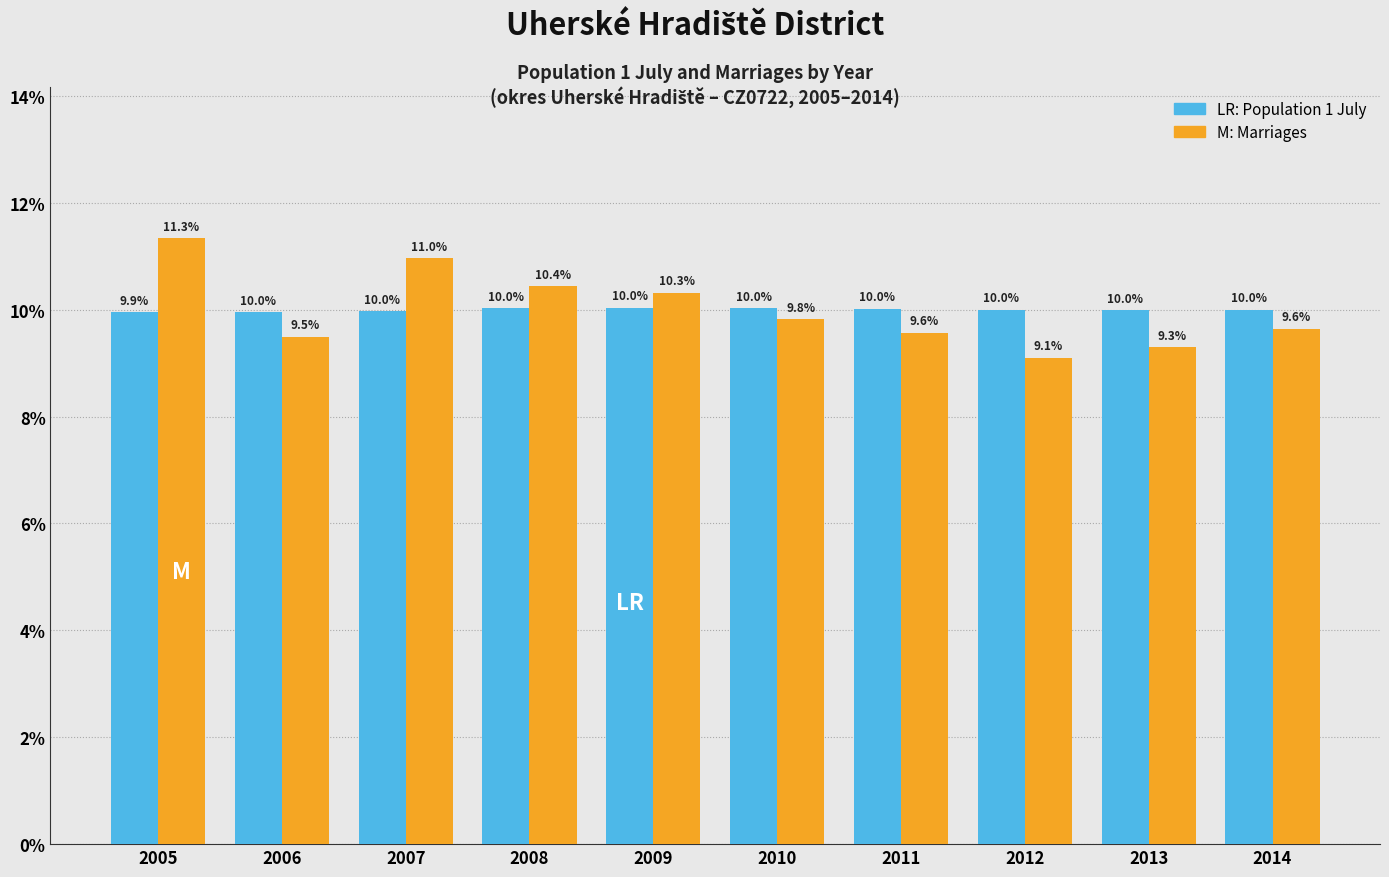

Reading left to right, extract all data points from this chart.

Population 1 July: 9.9	10.0	10.0	10.0	10.0	10.0	10.0	10.0	10.0	10.0
Marriages: 11.3	9.5	11.0	10.4	10.3	9.8	9.6	9.1	9.3	9.6